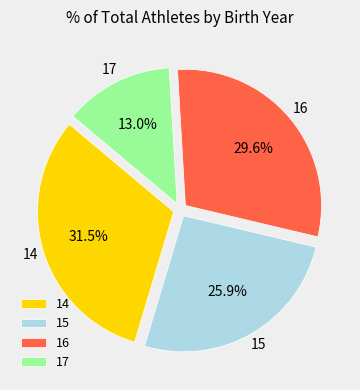

Rank the categories by value from lowest to highest.

17, 15, 16, 14